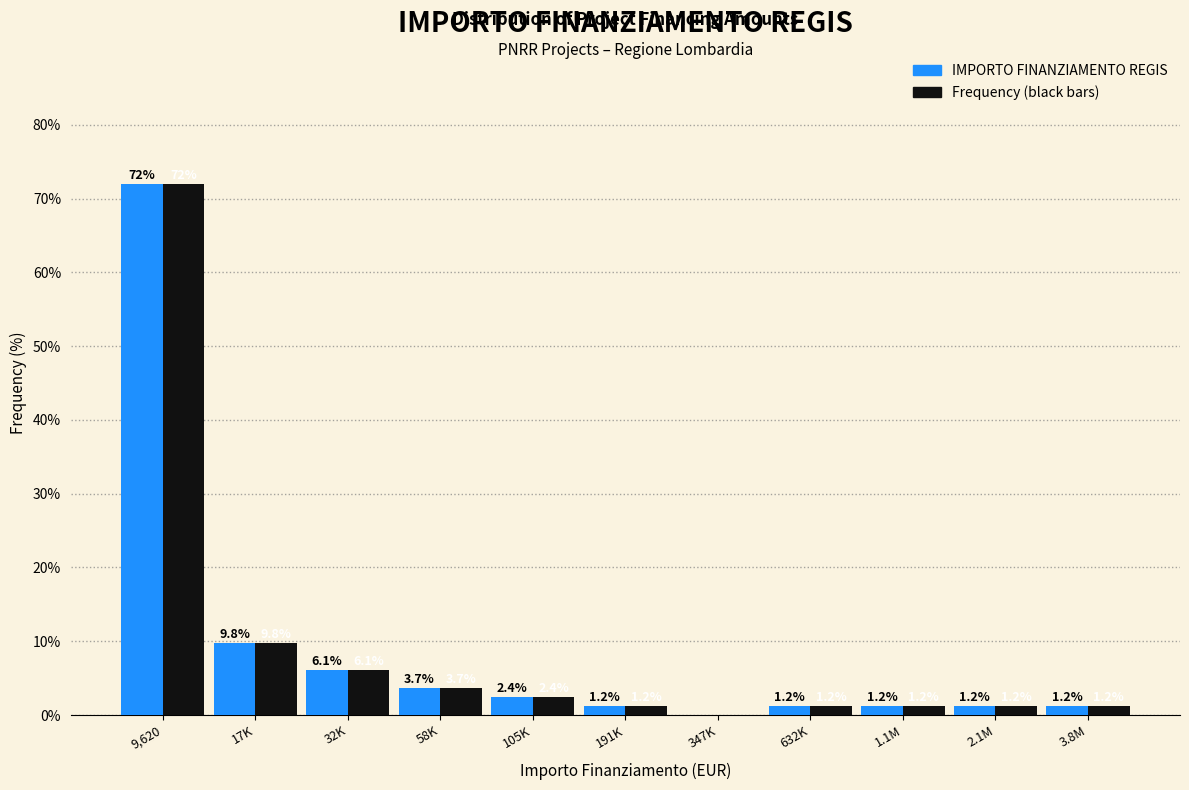

At which category is the sum across all series the highest?

9,620